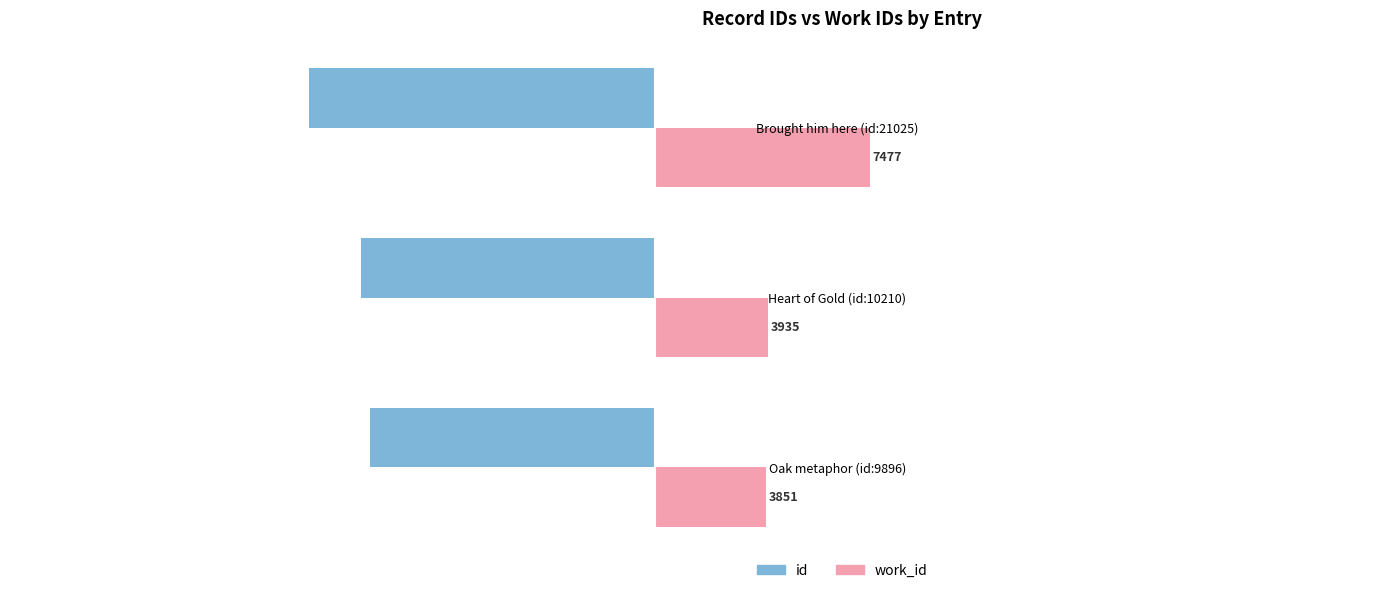

True or false: work_id has a value of 3935 at Heart of Gold (id:10210).

True